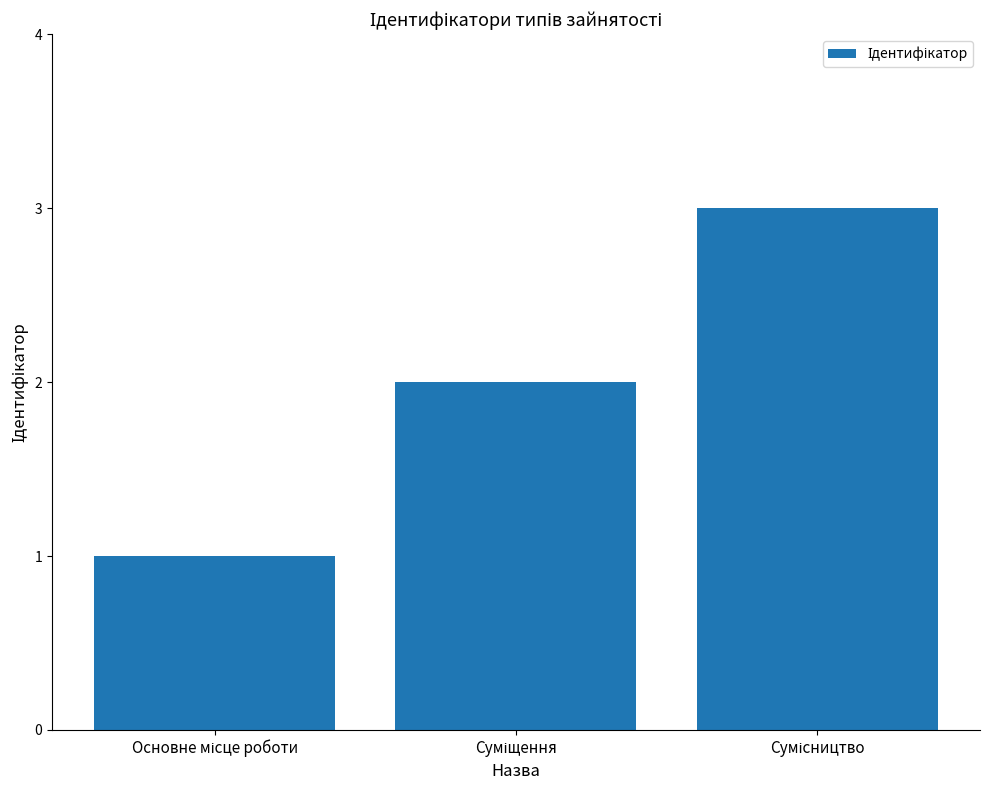

What is the maximum value shown in the chart?

3